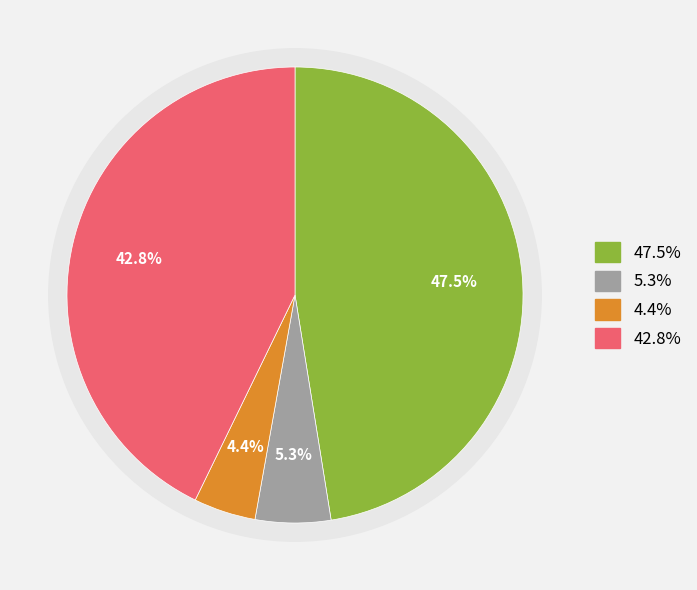

To the nearest percent, what percentage of the pie is Батон пектиновый?

4%